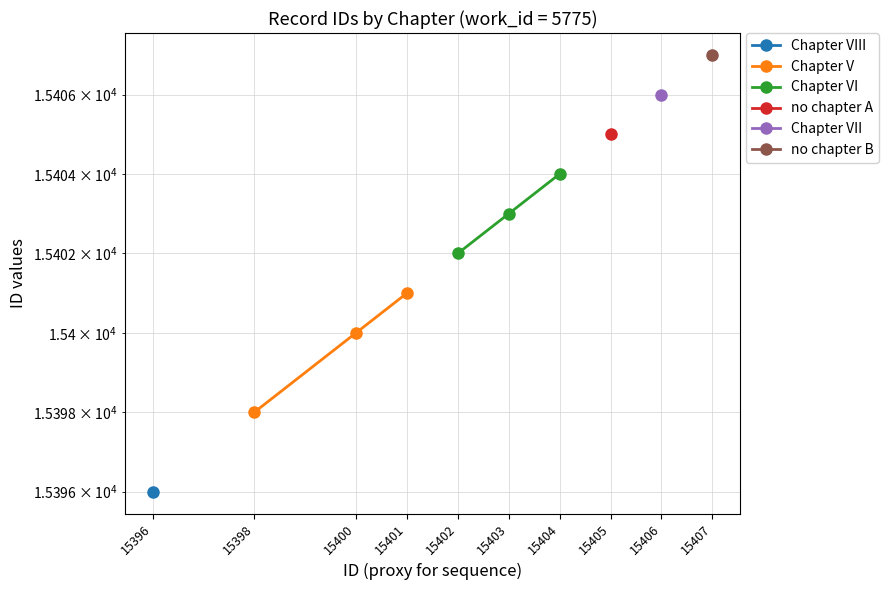

Between 15401 and 15398, which is larger?

15401